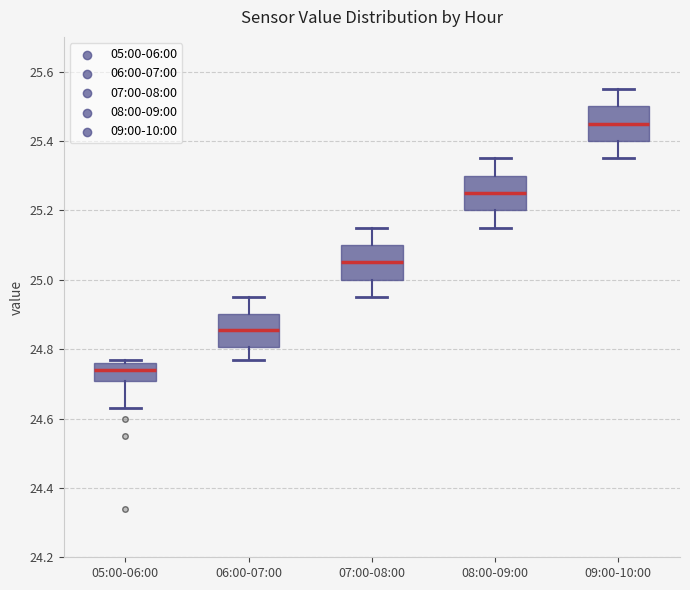

Reading left to right, transcribe this box plot: for each box, give where its median line is, the range the box spans, and where its two whiskers end, as read against the y-axis. The values are not printed on the chart, so give them approximately, as read against the axis.

05:00-06:00: median 24.74, box 24.70 to 24.76, whiskers 24.64 to 24.78
06:00-07:00: median 24.86, box 24.80 to 24.90, whiskers 24.78 to 24.96
07:00-08:00: median 25.06, box 25.00 to 25.10, whiskers 24.96 to 25.16
08:00-09:00: median 25.26, box 25.20 to 25.30, whiskers 25.16 to 25.36
09:00-10:00: median 25.46, box 25.40 to 25.50, whiskers 25.36 to 25.56